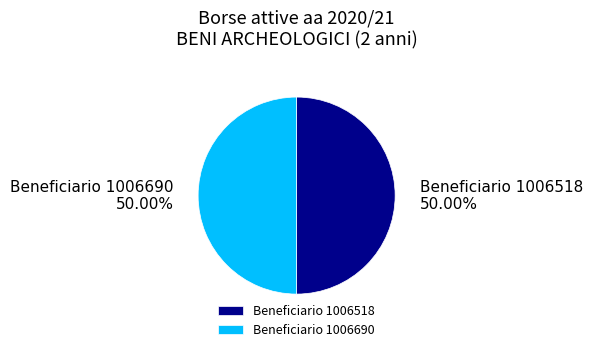

Is the sum of Beneficiario 1006518 and Beneficiario 1006690 greater than half?

Yes